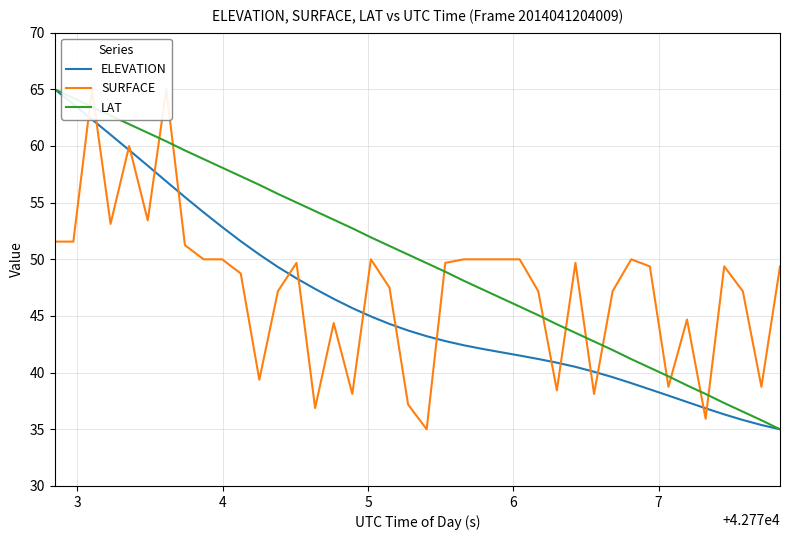

What is the highest value of the LAT series?

65.0